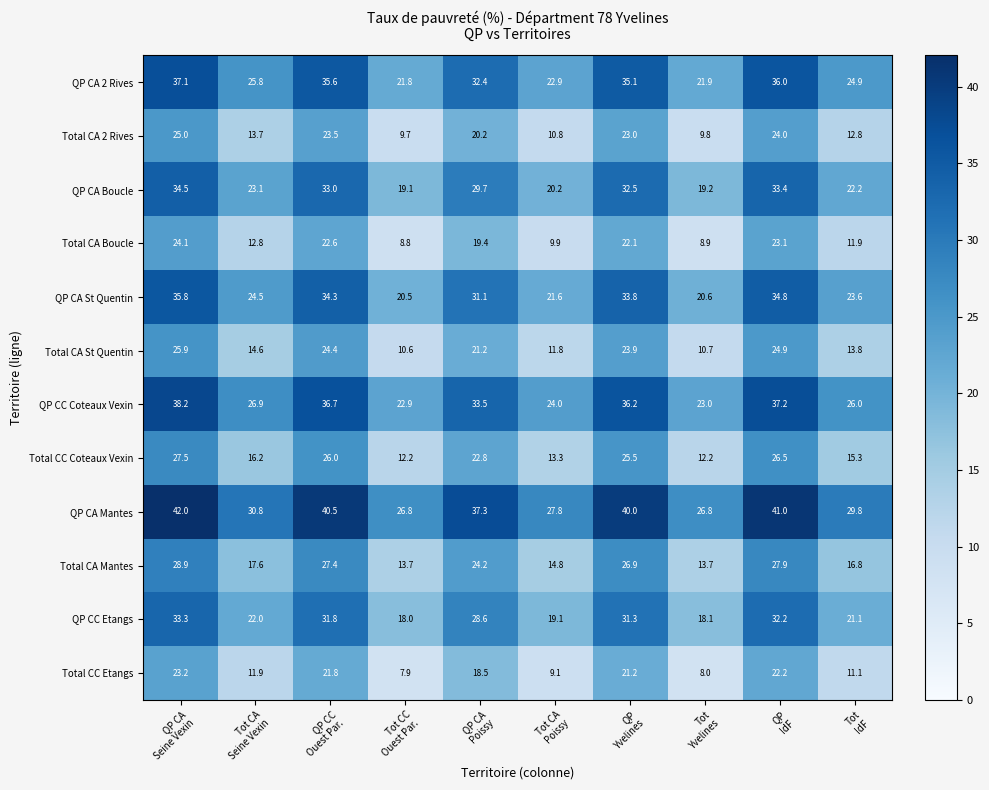

How many series are shown in this chart?

12